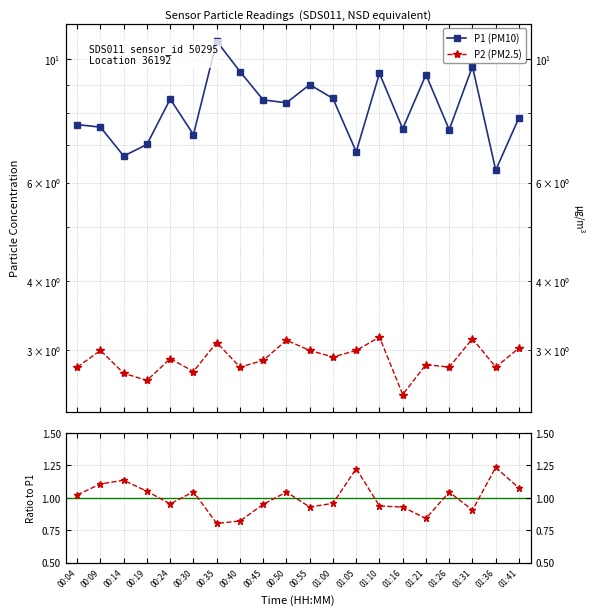

True or false: P2 (PM2.5) has a value of 0.6 at 01:16.

False